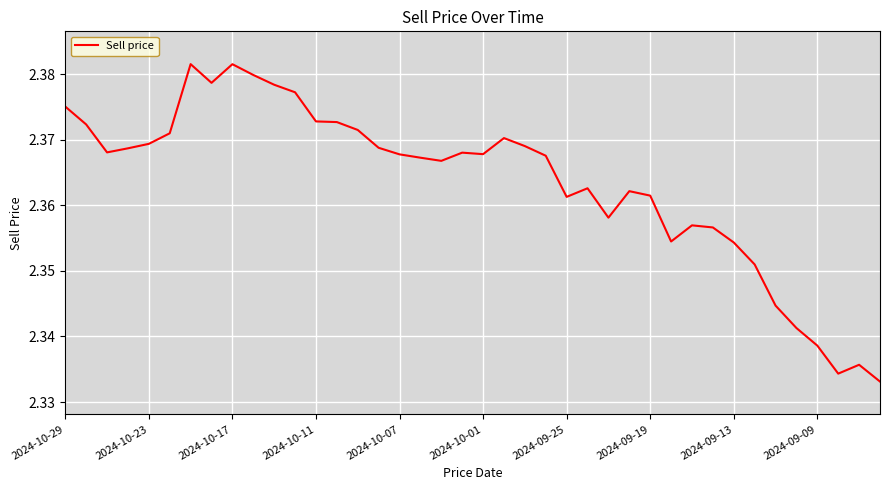

What is the value of the 25th point from the left?

2.4